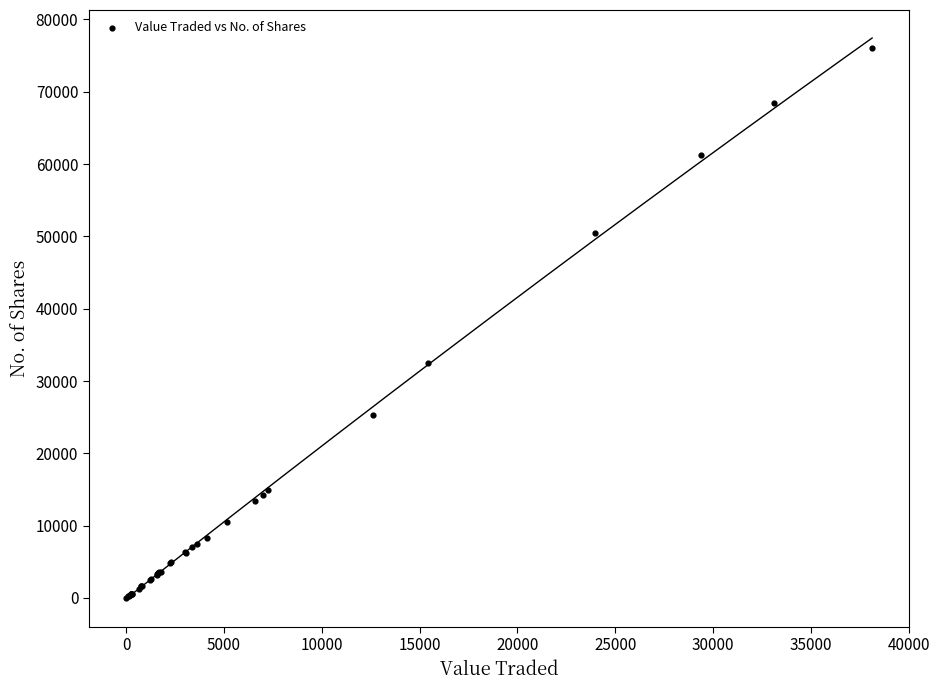

What Y value in the scatter plot is closest to 38038?

32543